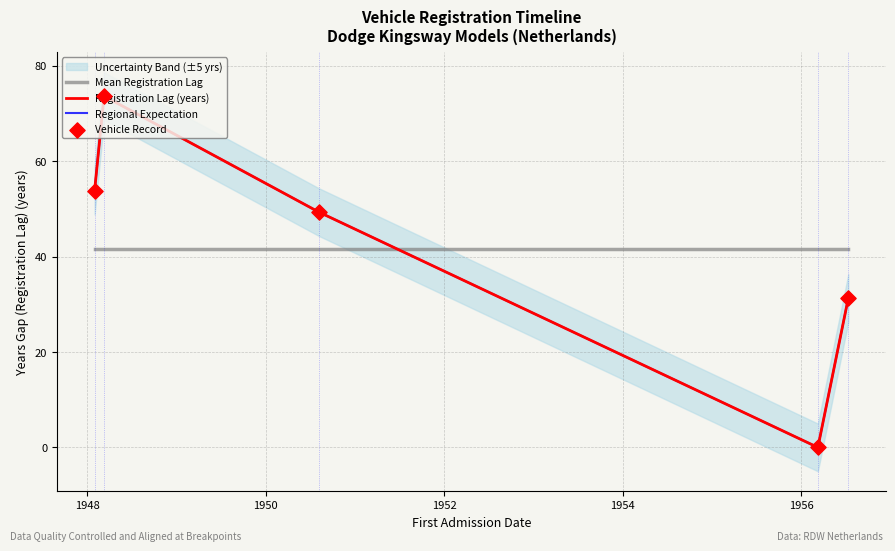

At which category is the sum across all series the highest?

1948